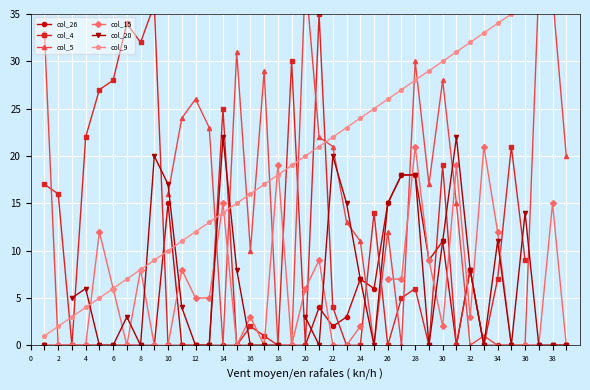

Is this an area chart (filled region under the line)?

No